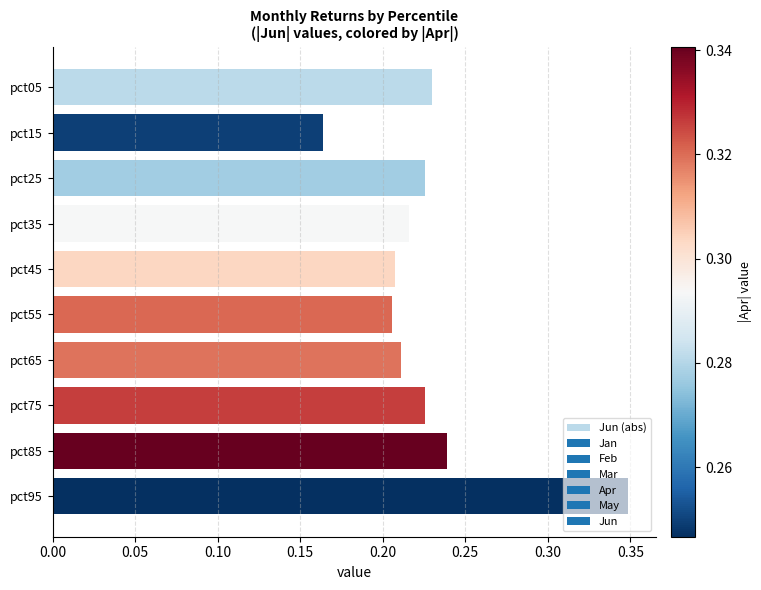

The chart shows a value of 0.1 at pct25. True or false?

False